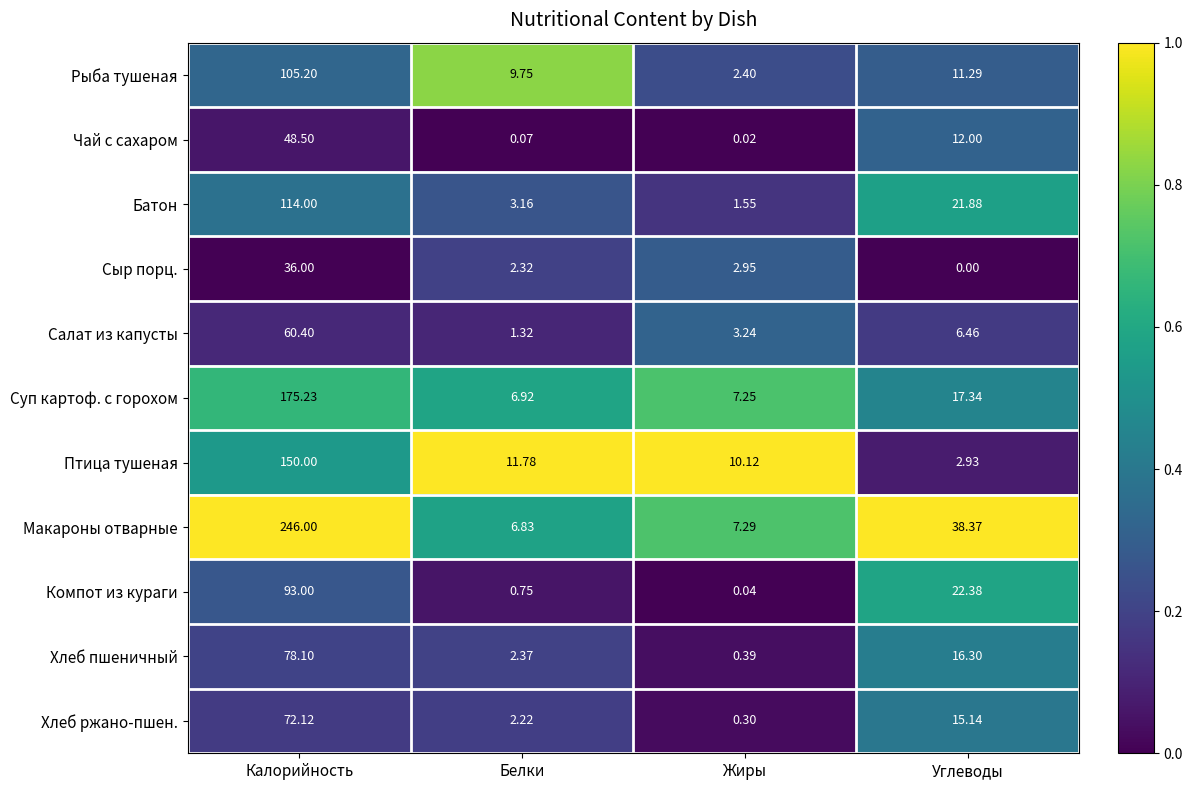

What is the greatest value displayed?

246.0